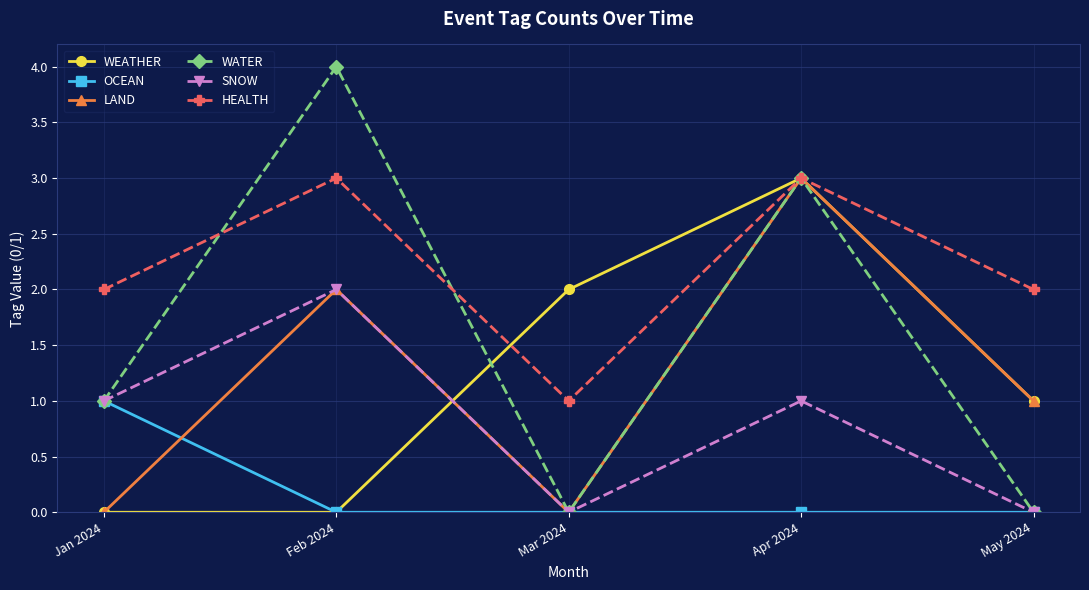

Is it true that HEALTH equals 1 at Mar 2024?

True